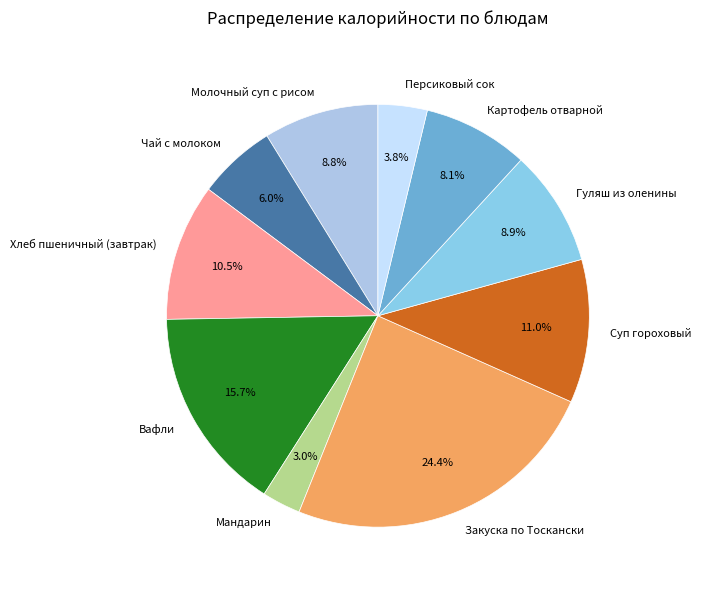

Approximately how many times larger is the value at Чай с молоком compared to Вафли?

0.4